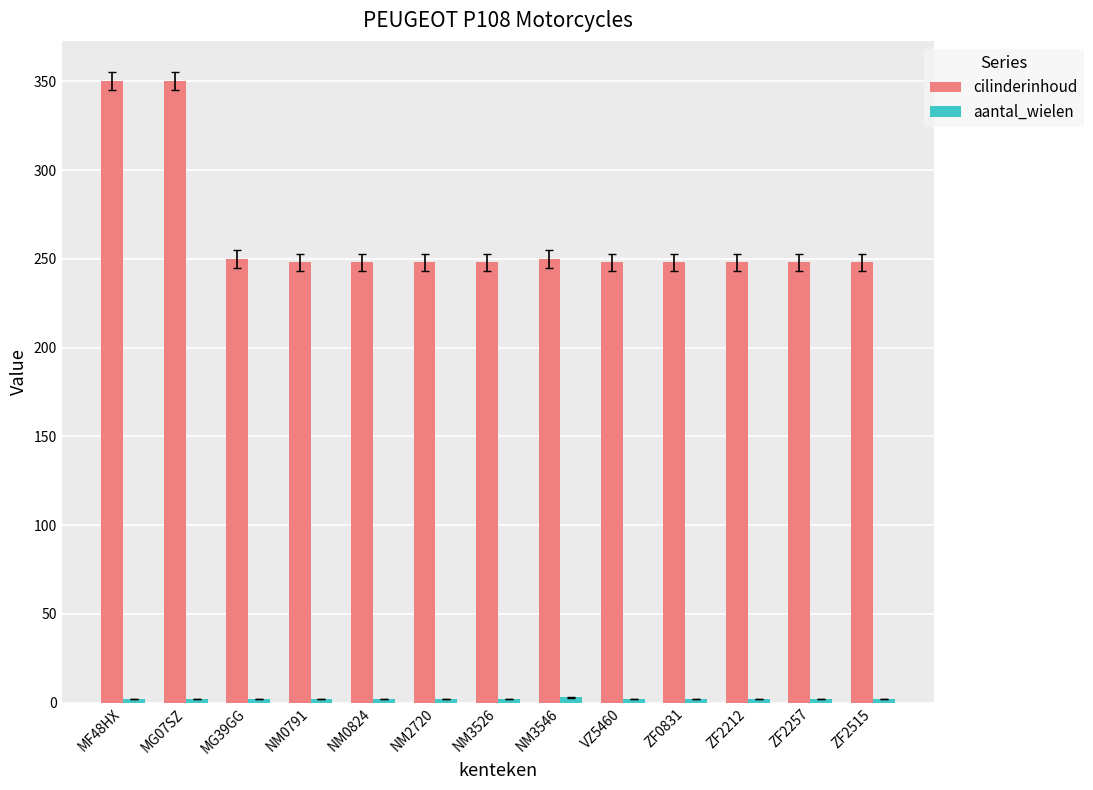

Which series has the largest total across all categories?

cilinderinhoud